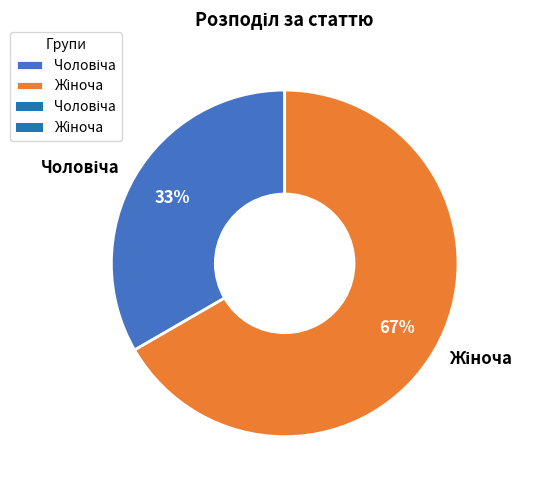

To the nearest percent, what is the average slice percentage?

50%